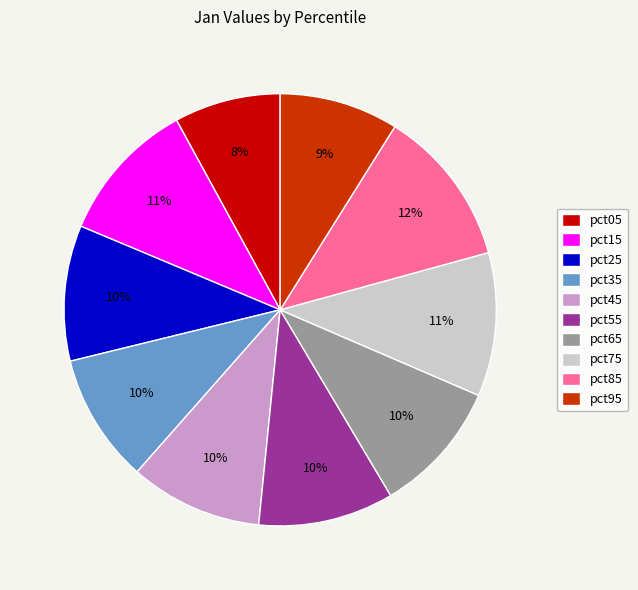

What percentage is the pct25 slice, to the nearest percent?

10%